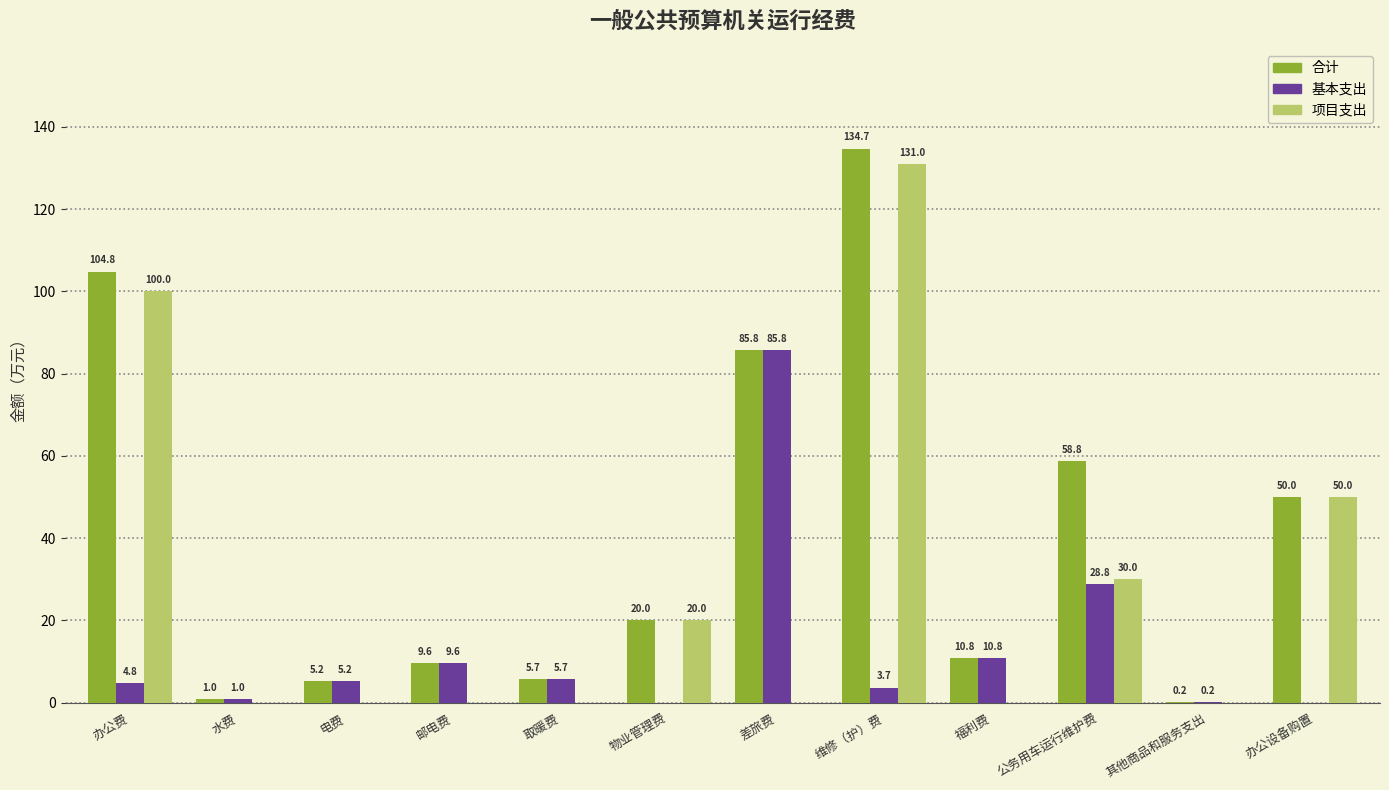

What is the highest value of the 基本支出 series?

85.8